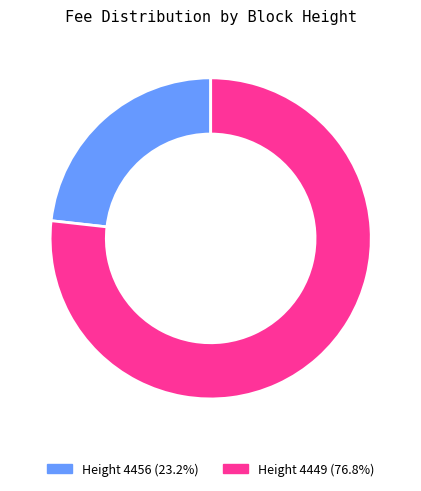

Is there any slice that represents more than half of the pie?

Yes